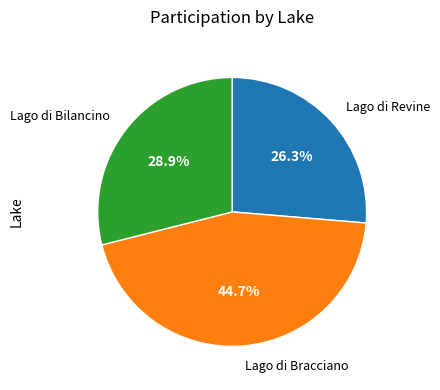

Is there a majority slice in this chart?

No